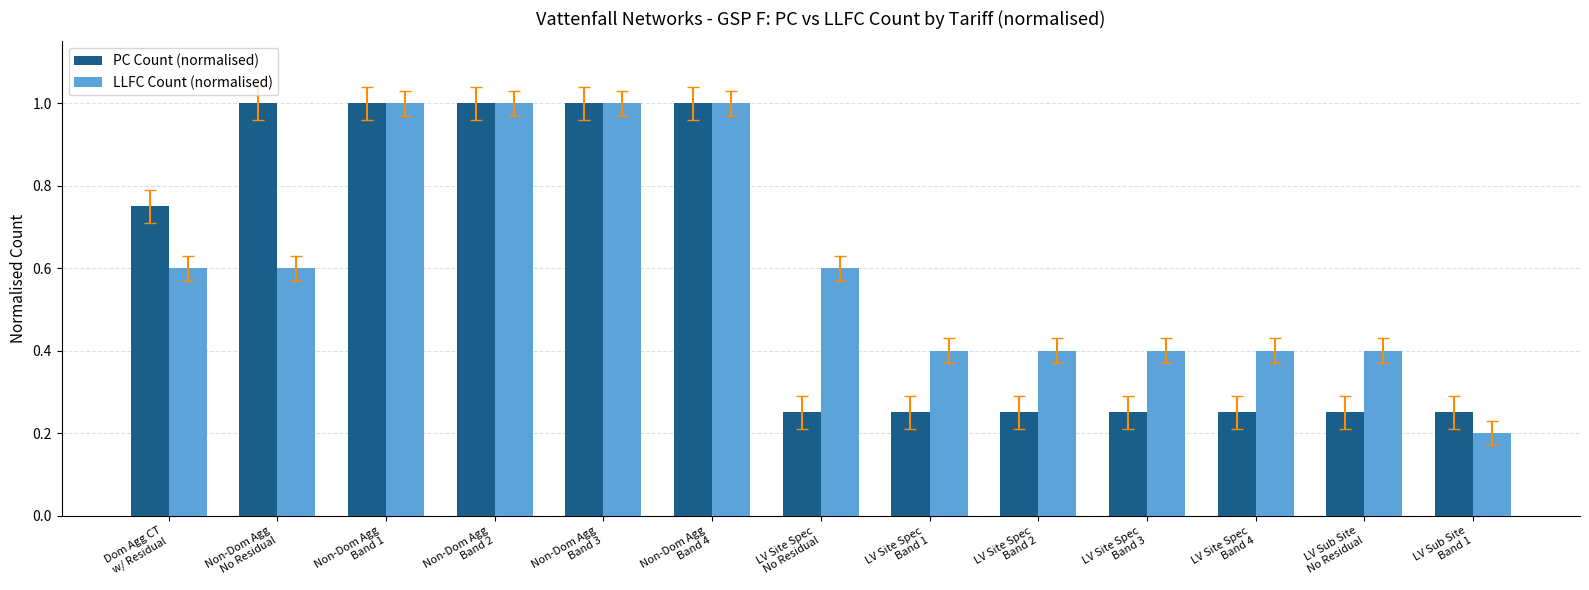

The LLFC Count (normalised) series shows 0.9 at Non-Dom Agg
No Residual. True or false?

False